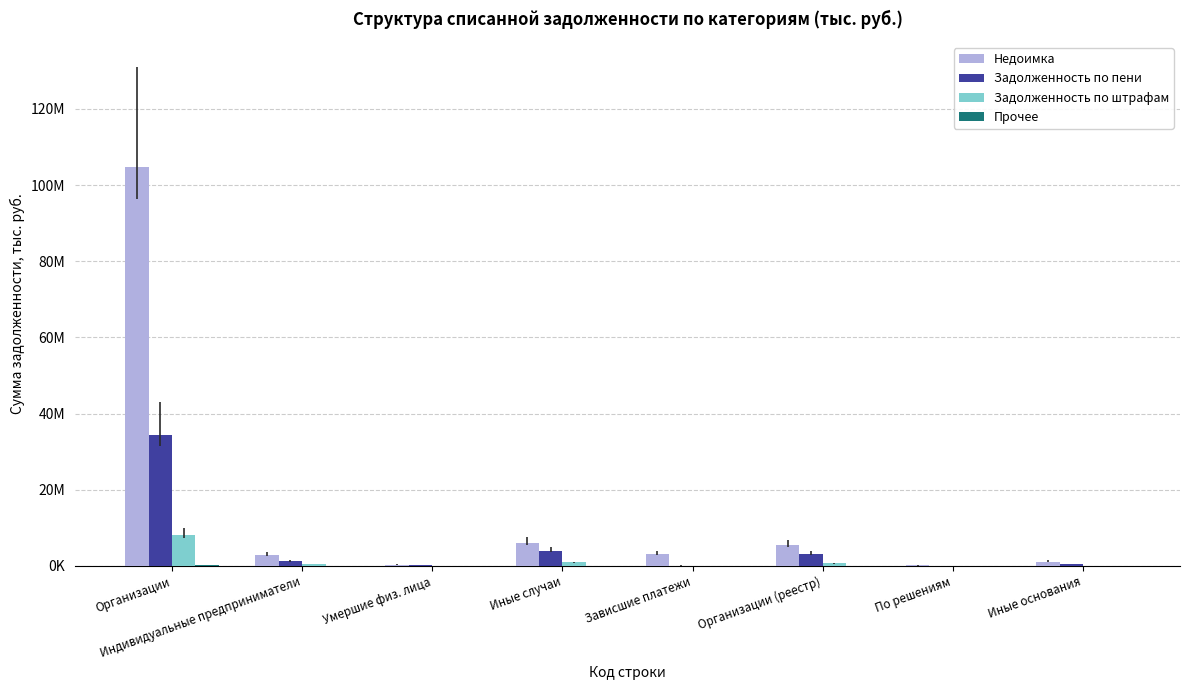

What is the lowest value of the Недоимка series?

136845